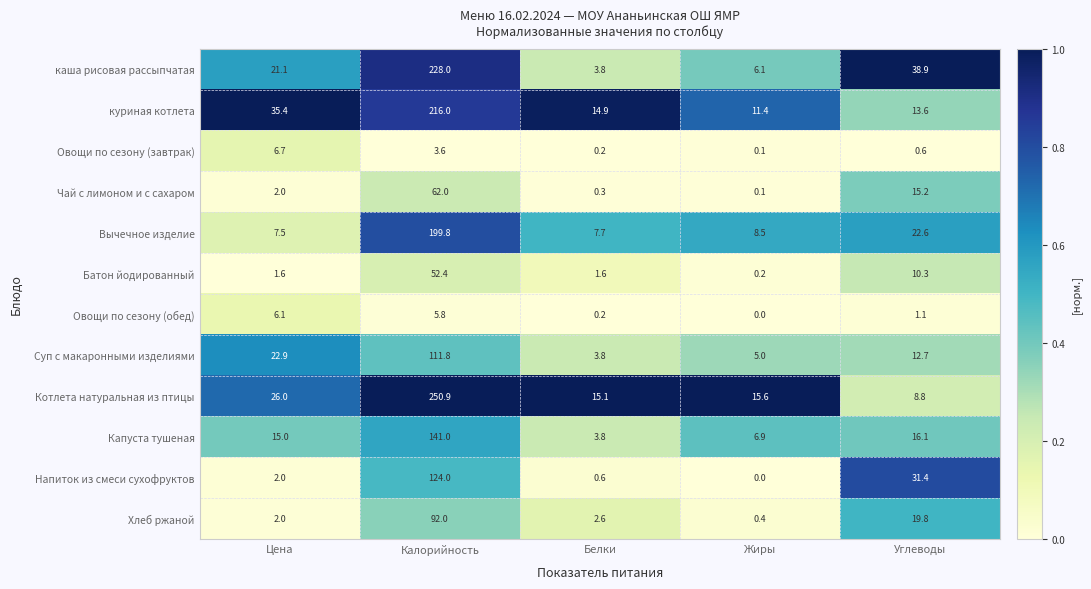

At which category is the sum across all series the highest?

Калорийность